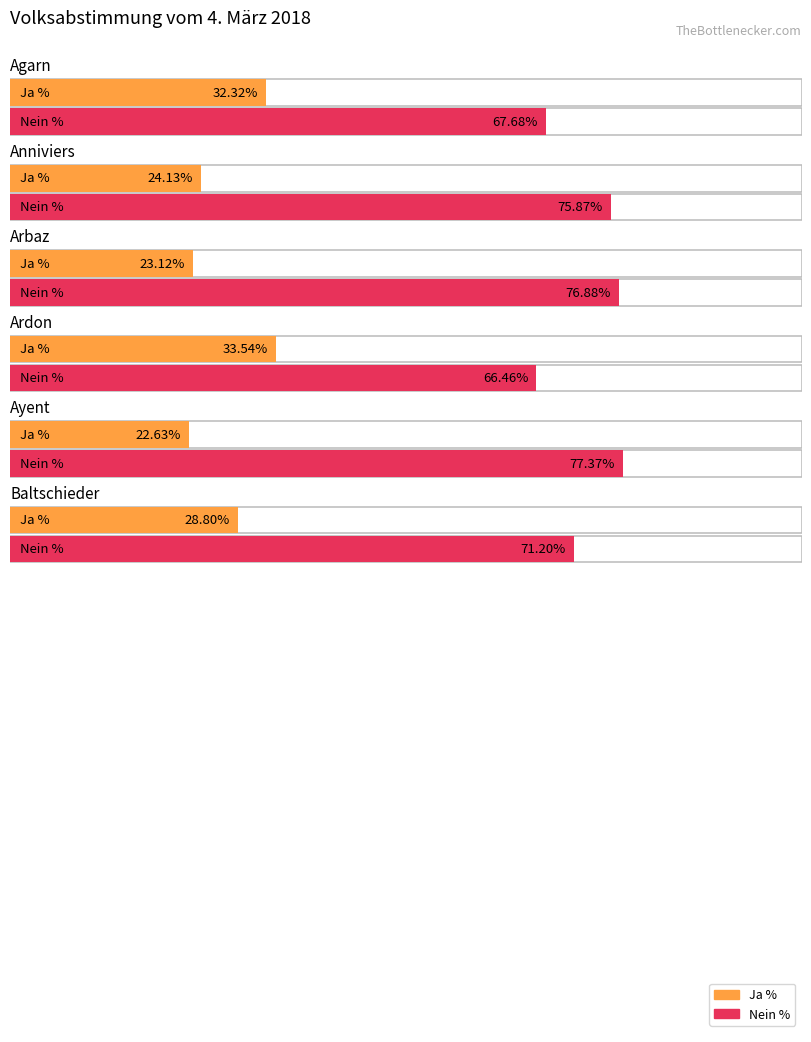

Is the value of Ja % at Arbaz greater than the value of Nein % at Ardon?

No